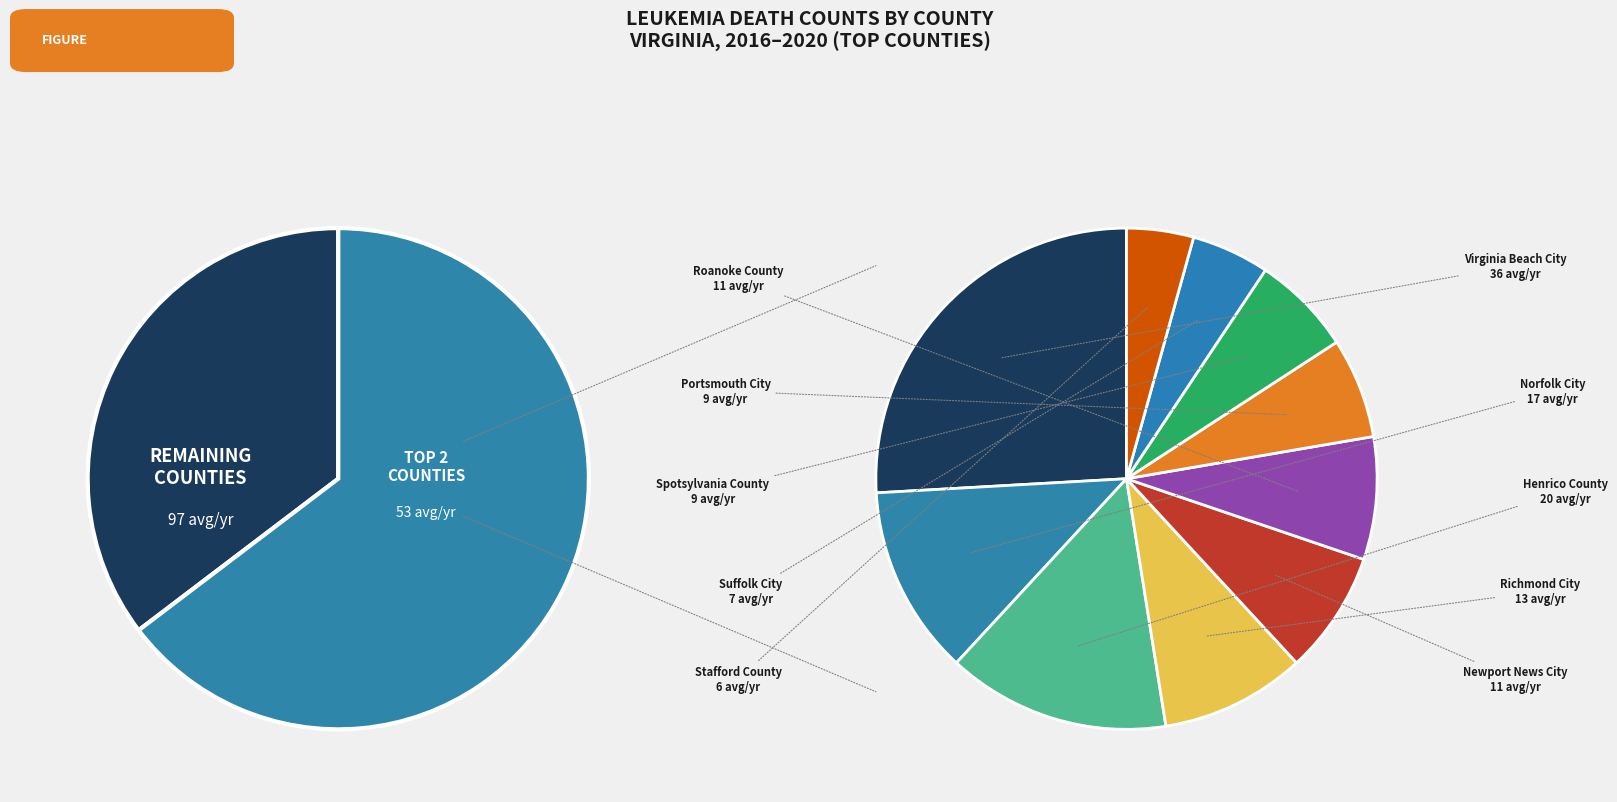

Does Suffolk City account for over 50% of the chart?

No